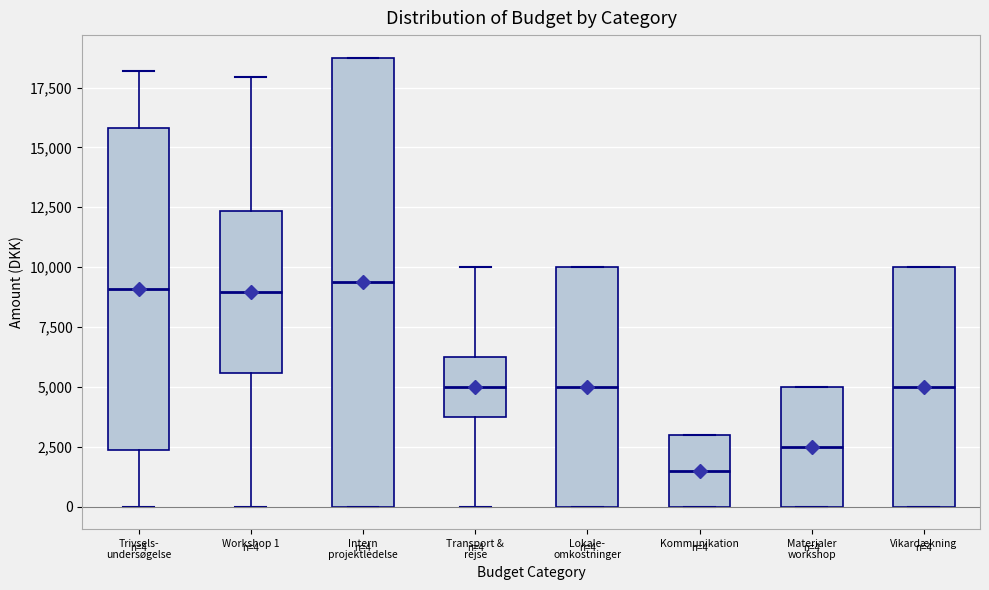

Comparing the boxes themselves (not the whiskers), which one is the tallest?

Intern projektledelse